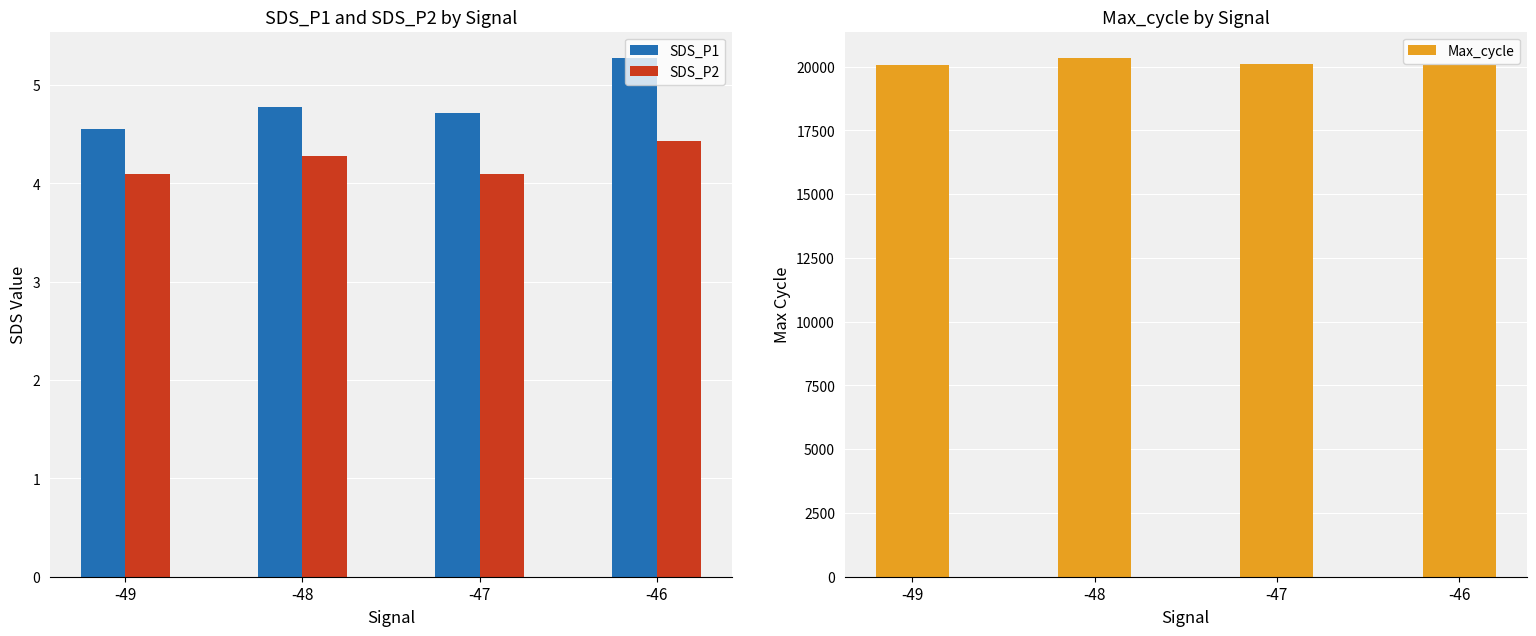

The value of SDS_P1 at -46 is 5.3. True or false?

True